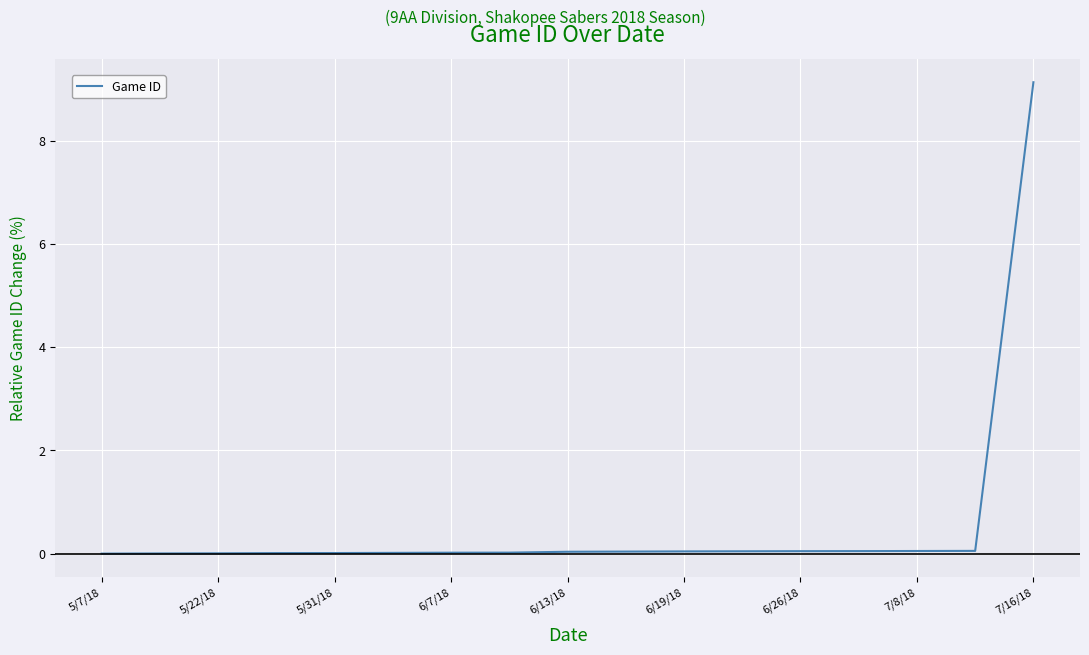

What is the difference between the maximum and minimum values?

9.1